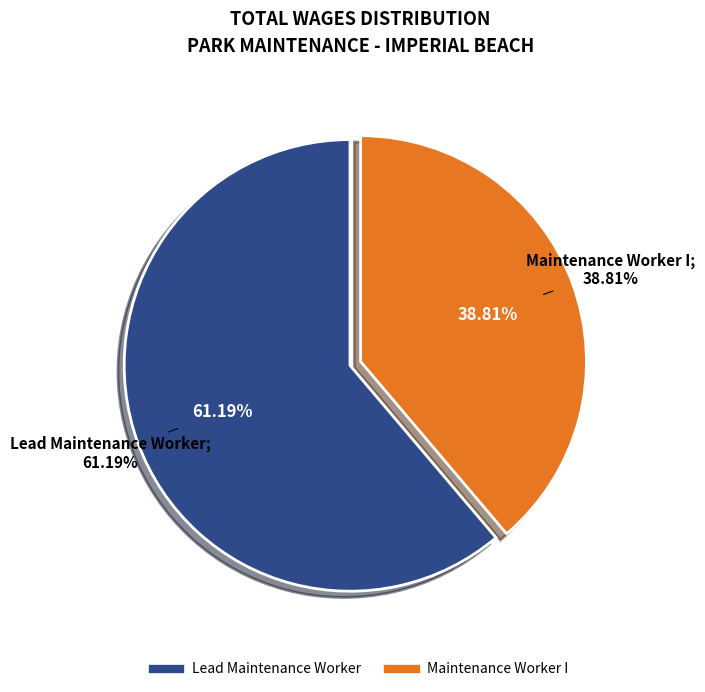

How many slices are in this pie chart?

2